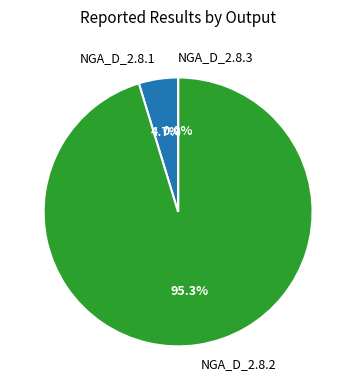

To the nearest percent, what is the average slice percentage?

33%